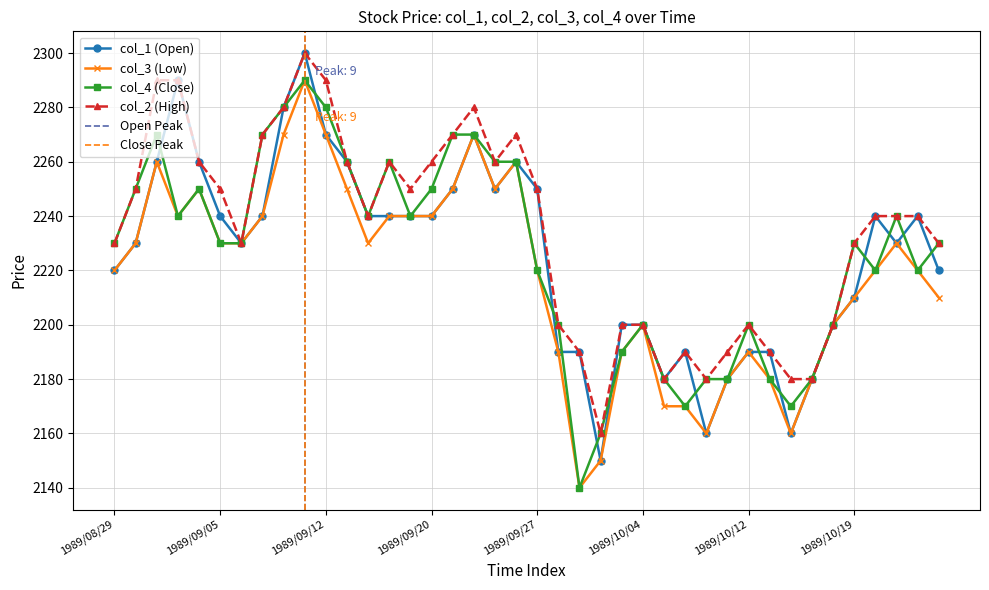

What position from the left is 1989/09/11?

10